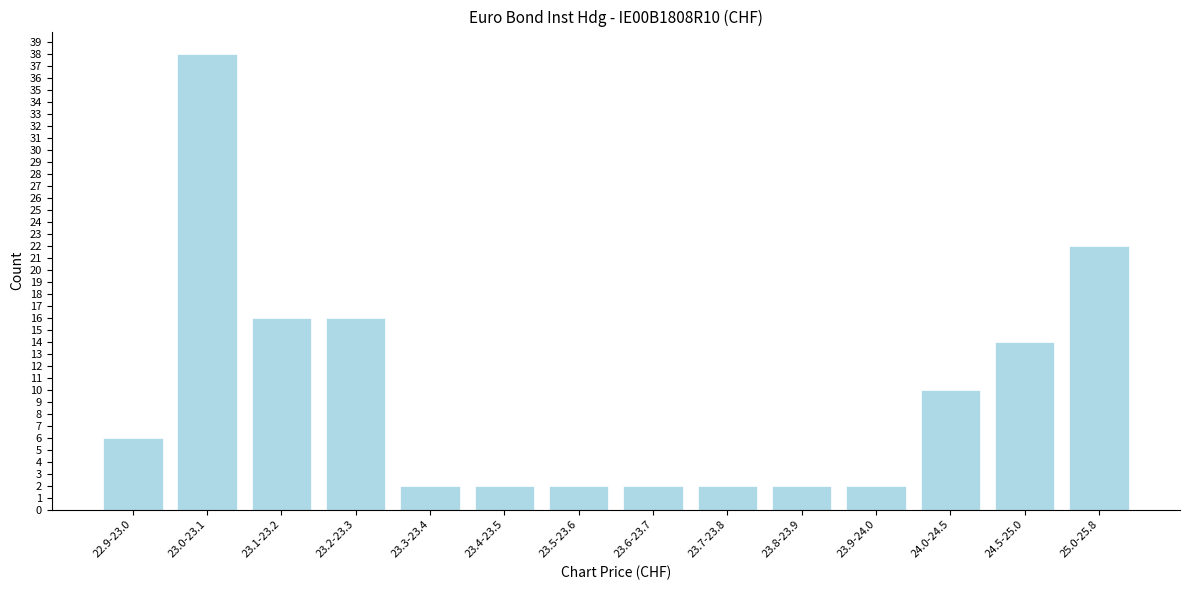

Reading left to right, transcribe all the data shown in this chart.

6	38	16	16	2	2	2	2	2	2	2	10	14	22